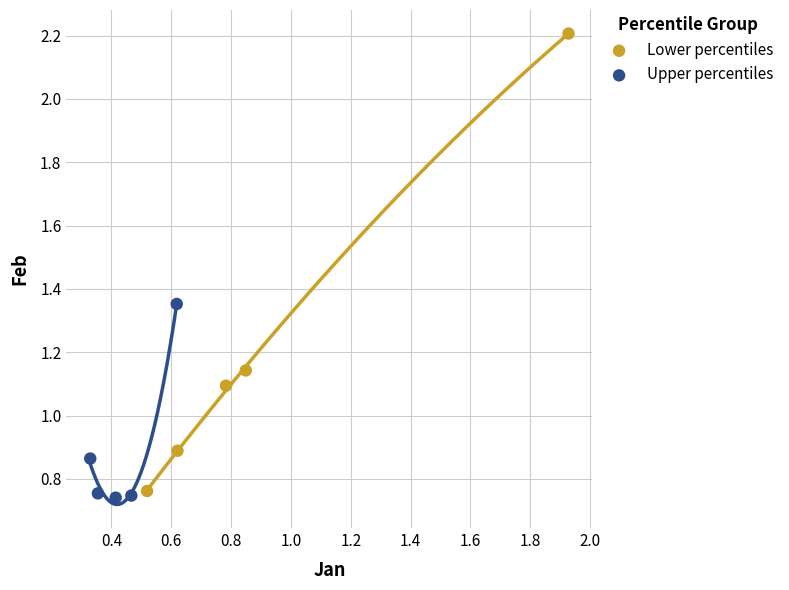

Which series contains the highest Y value?

Lower percentiles